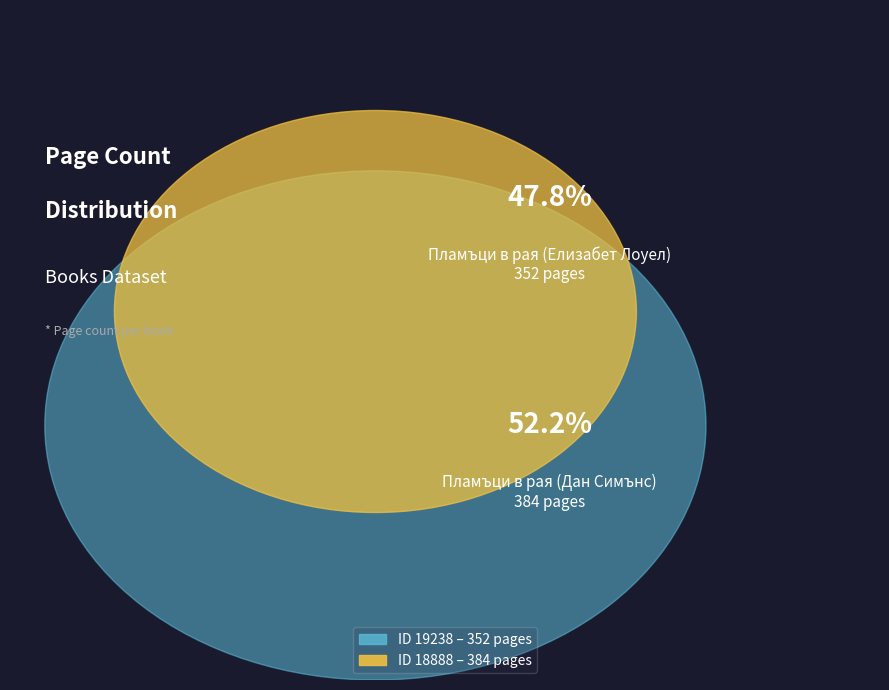

To the nearest percent, what is the combined percentage of 19238 and 18888?

100%